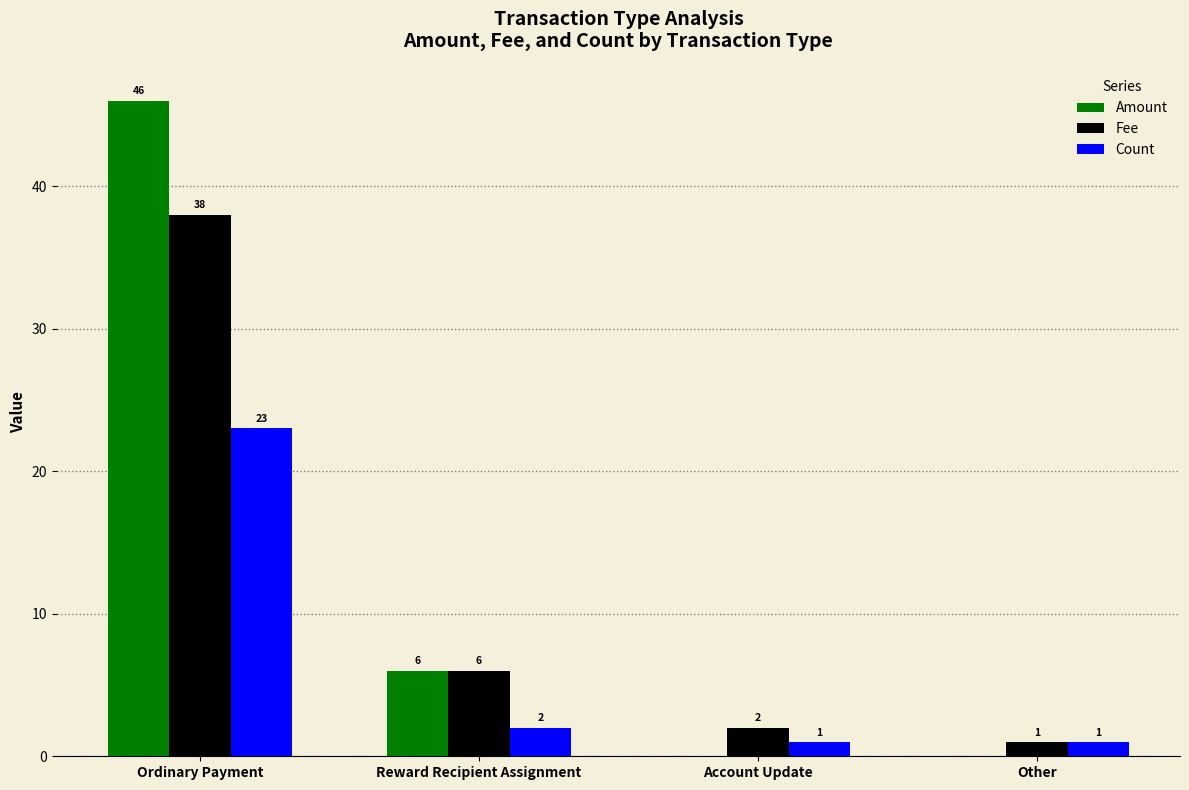

Does the chart contain stacked bars?

No